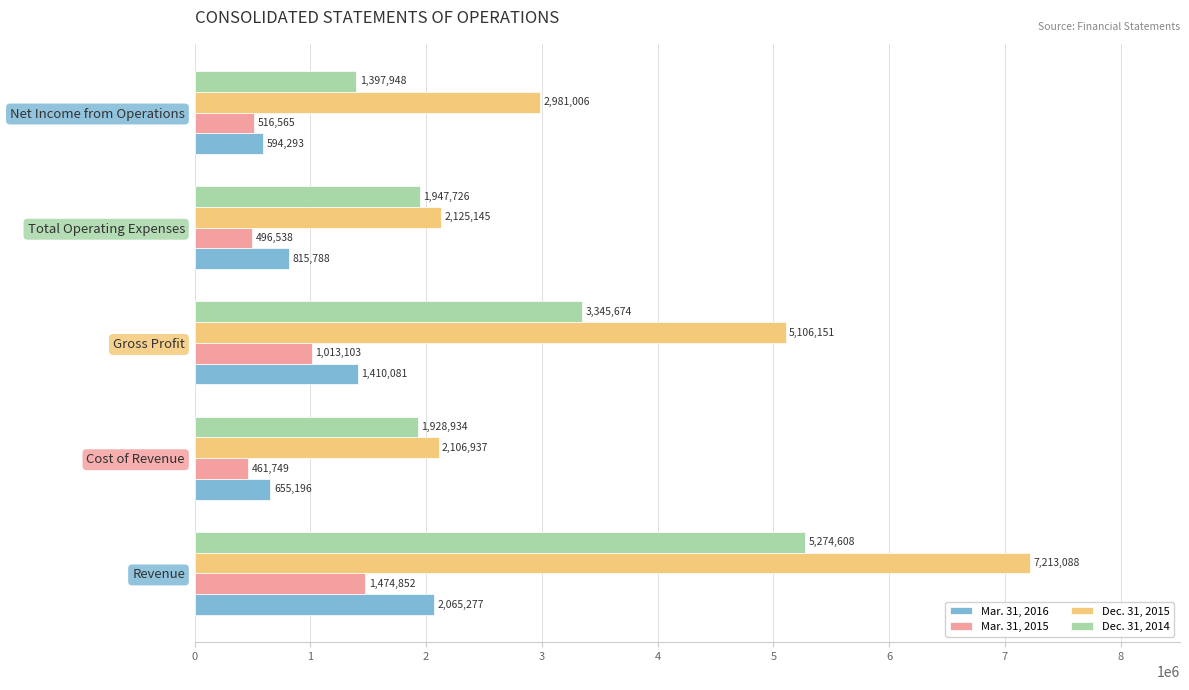

The value of Mar. 31, 2016 at Total Operating Expenses is 815788. True or false?

True